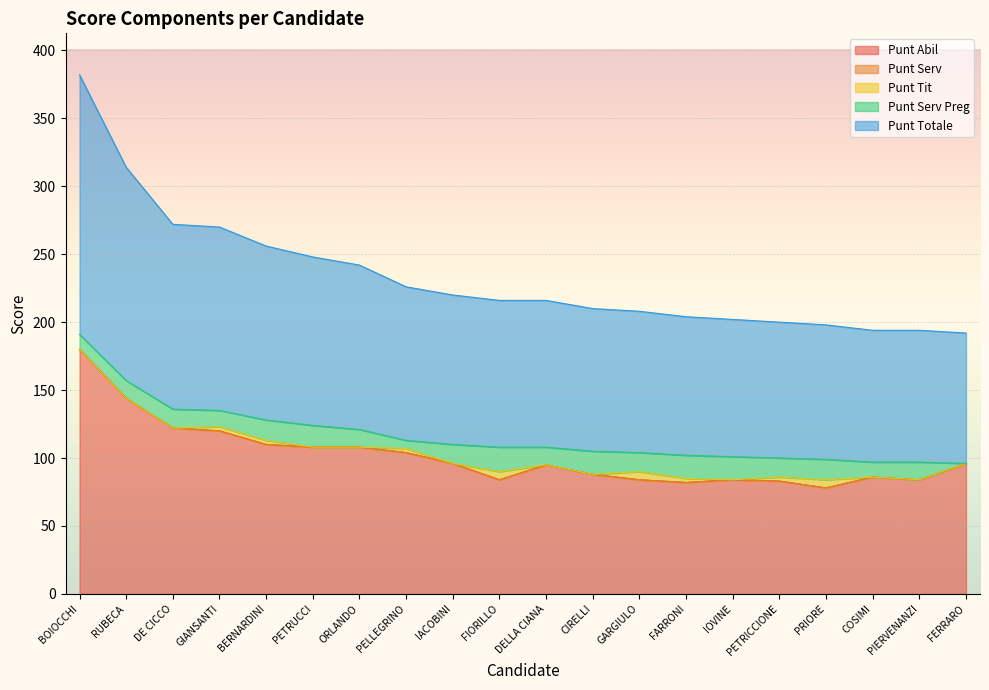

How many data points in Punt Totale are above 108?

9